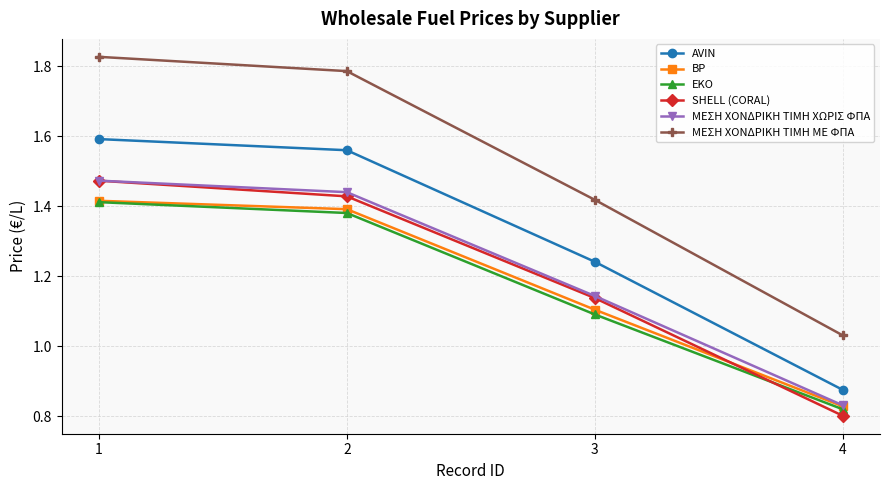

At which label does SHELL (CORAL) reach its minimum?

4